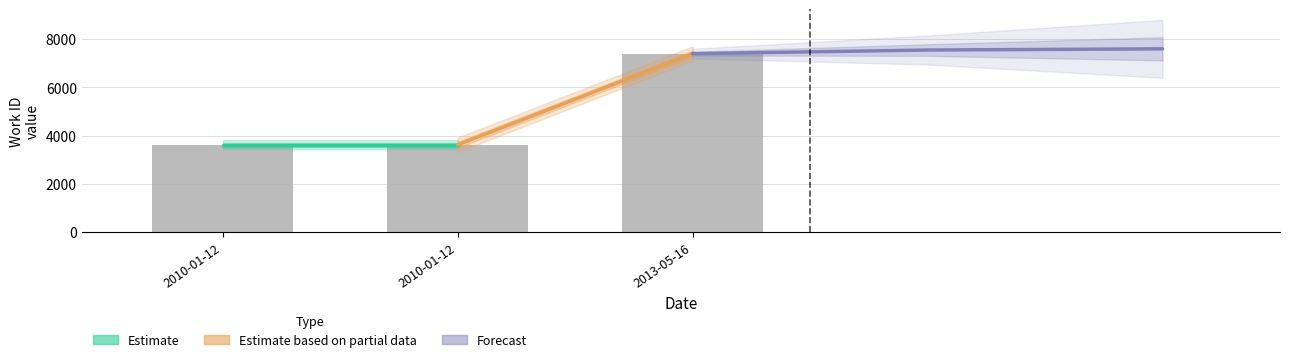

What is the sum of all values?

14624